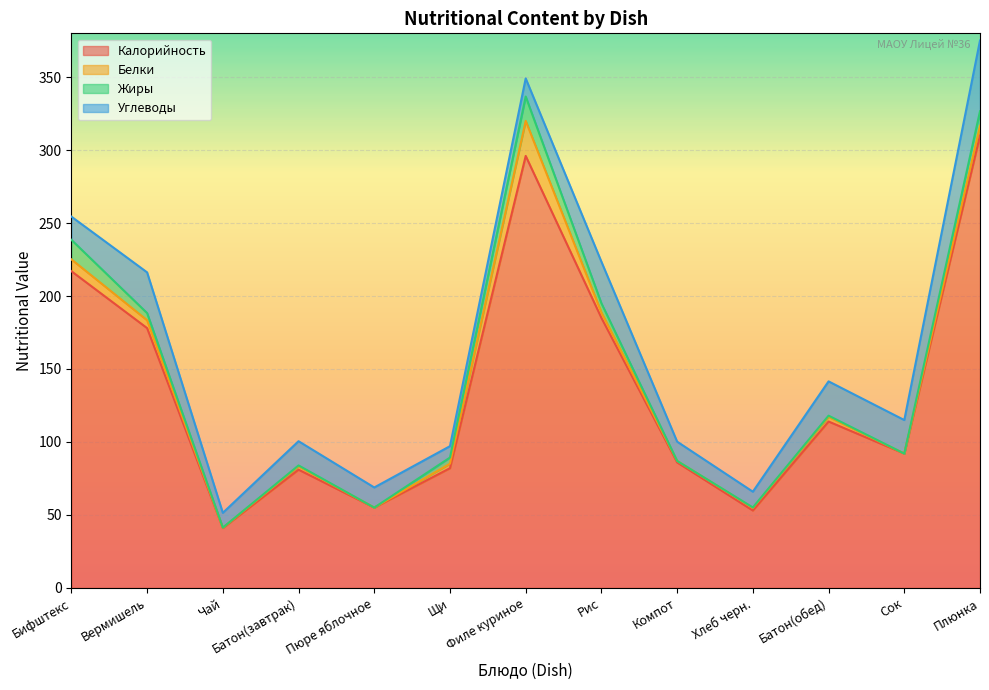

What is the average value of the Калорийность series?

137.7